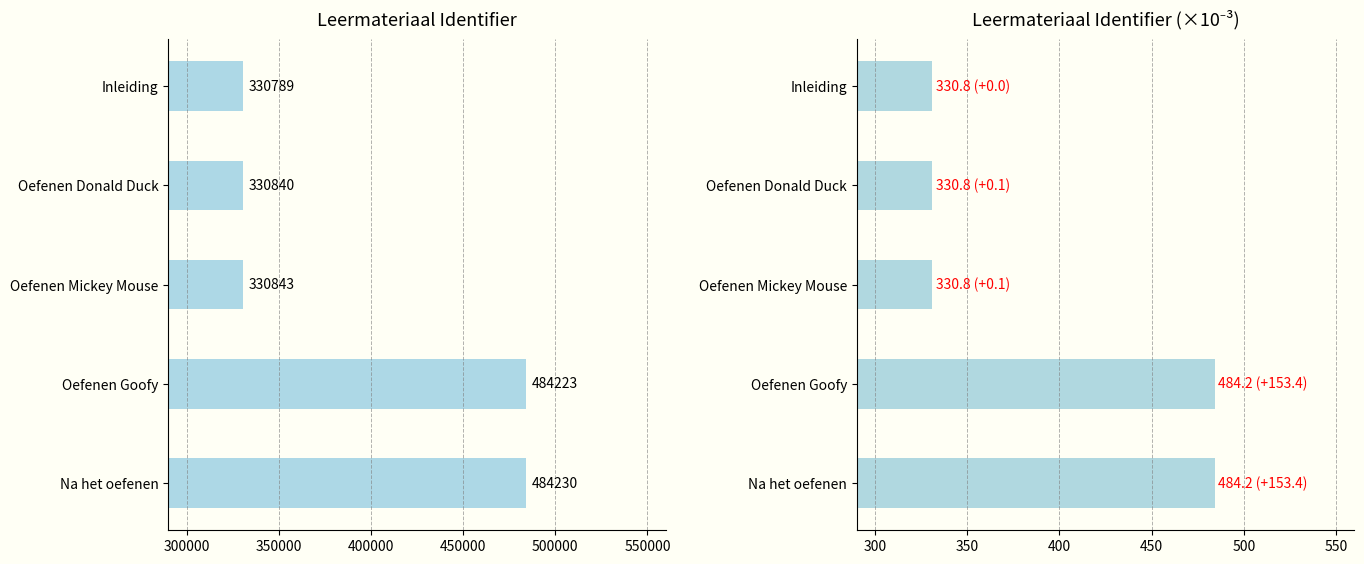

What is the highest value of the Identifier (×10⁻³) series?

484.2